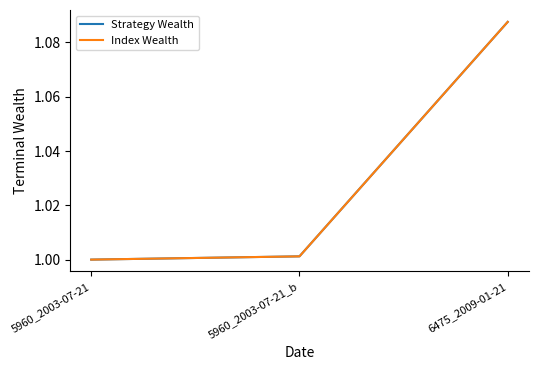

What is the difference between the maximum and minimum values in the Index Wealth series?

0.1